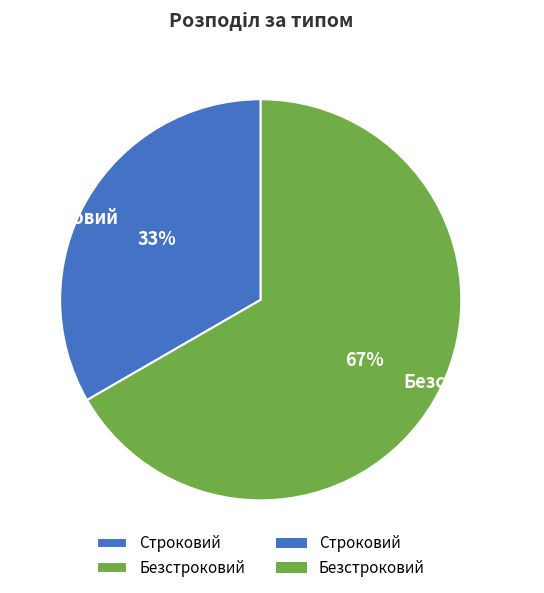

What percentage is the Безстроковий slice, to the nearest percent?

67%